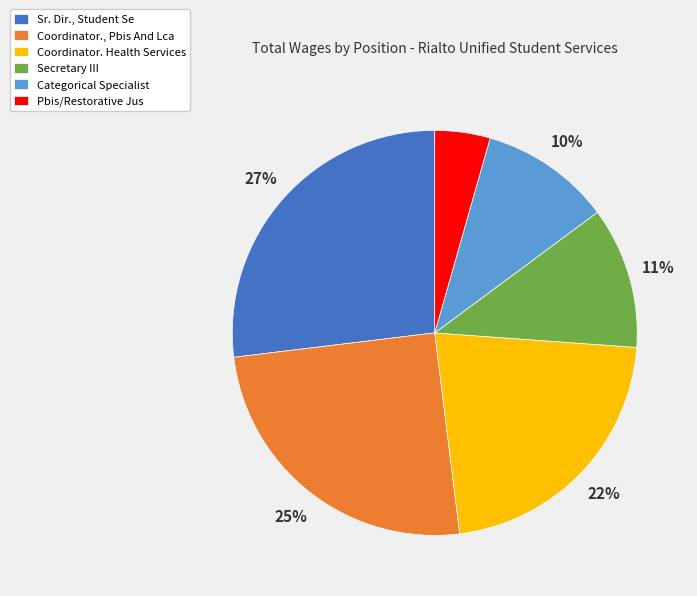

How many segments does this pie chart have?

6